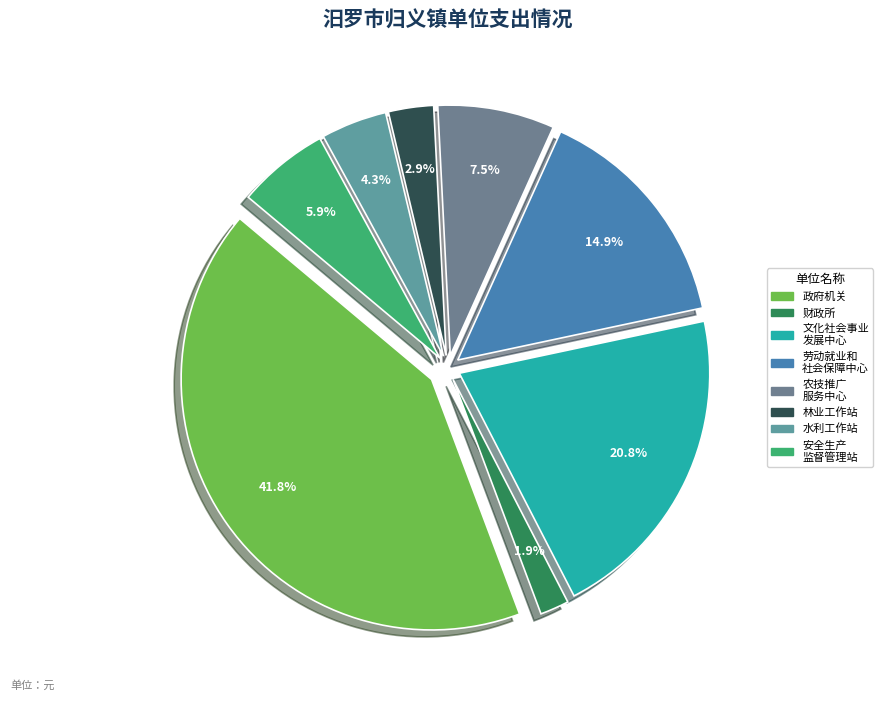

Rank the categories by value from highest to lowest.

汨罗市归义镇政府机关, 汨罗市归义镇公共文化和社会事业发展中心, 汨罗市归义镇劳动就业和社会保障服务中心, 汨罗市归义镇农技推广服务中心, 汨罗市归义镇安全生产监督管理站, 汨罗市归义镇水利工作站, 汨罗市归义镇林业工作站, 汨罗市归义镇财政所